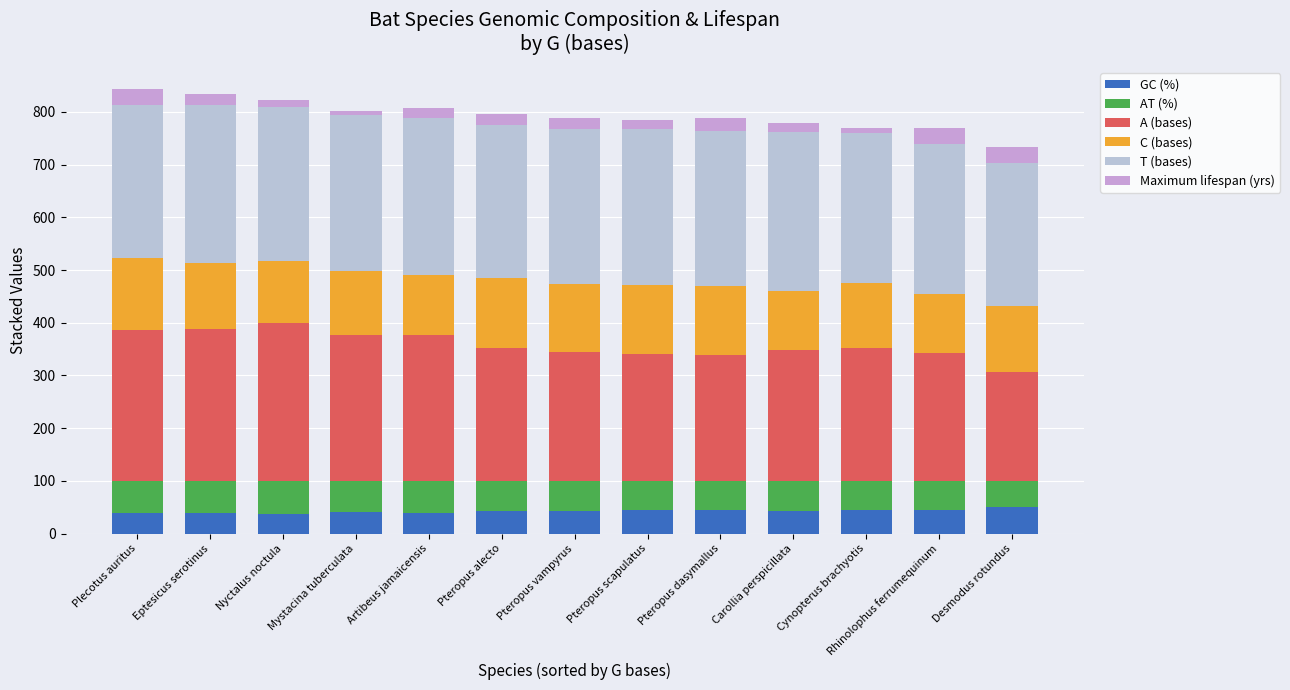

How many values in the GC (%) series are below 43?

6